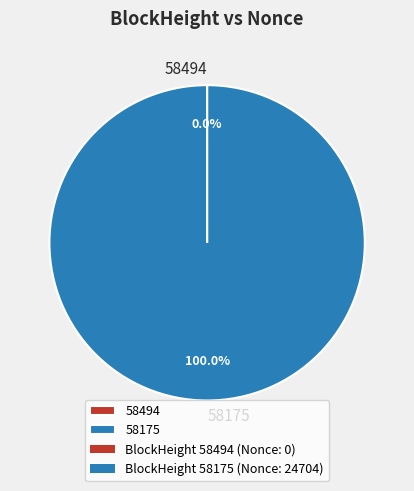

Which category has the biggest portion of the pie?

58175